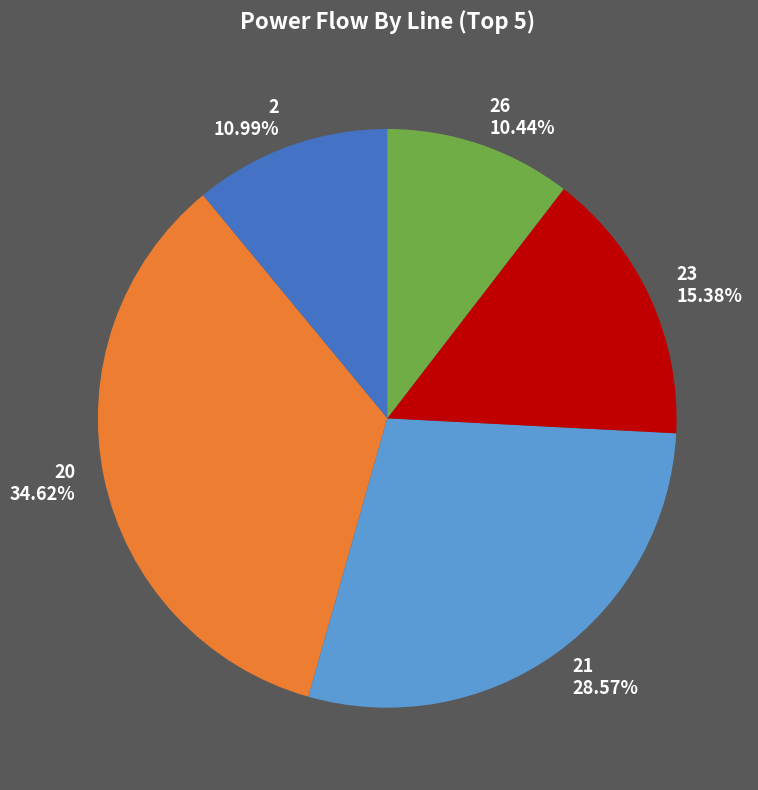

Combined, do 2 10.99% and 26 10.44% account for over 50%?

No